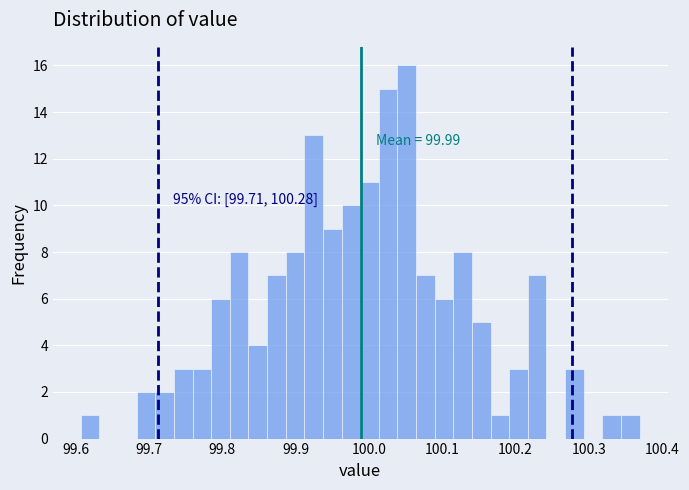

Read against the x-axis, roughly where is the centre of the tallest bar?

100.05